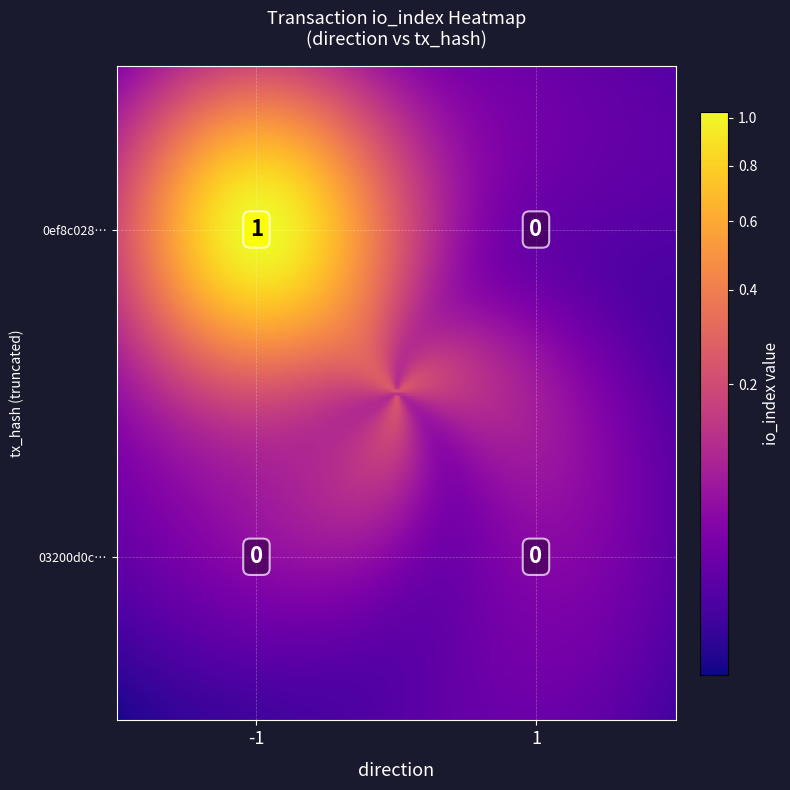

Reading left to right, list all the values displayed in this chart.

0ef8c0280d5a5617a65d8d03a019ed1d254daee: -1=1	1=0
03200d0c9cff2941589f54f56e94169b15330ec: -1=0	1=0